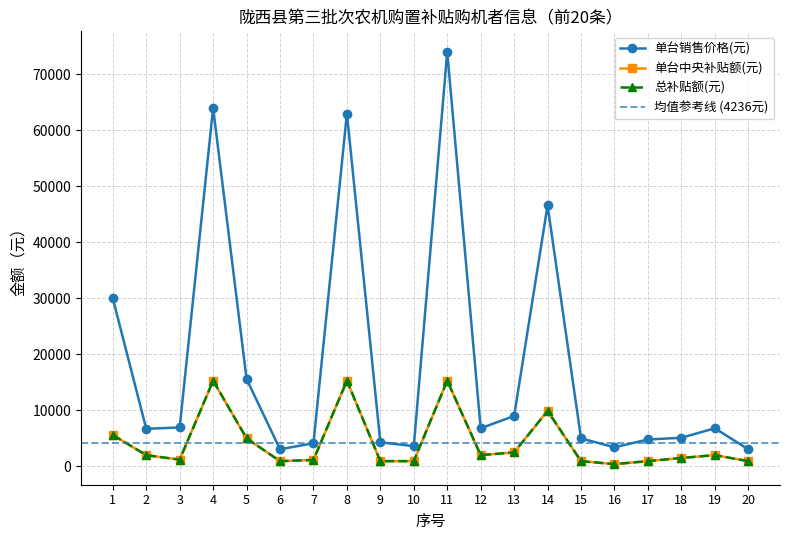

True or false: 单台中央补贴额(元) has a value of 1140 at 7.

True